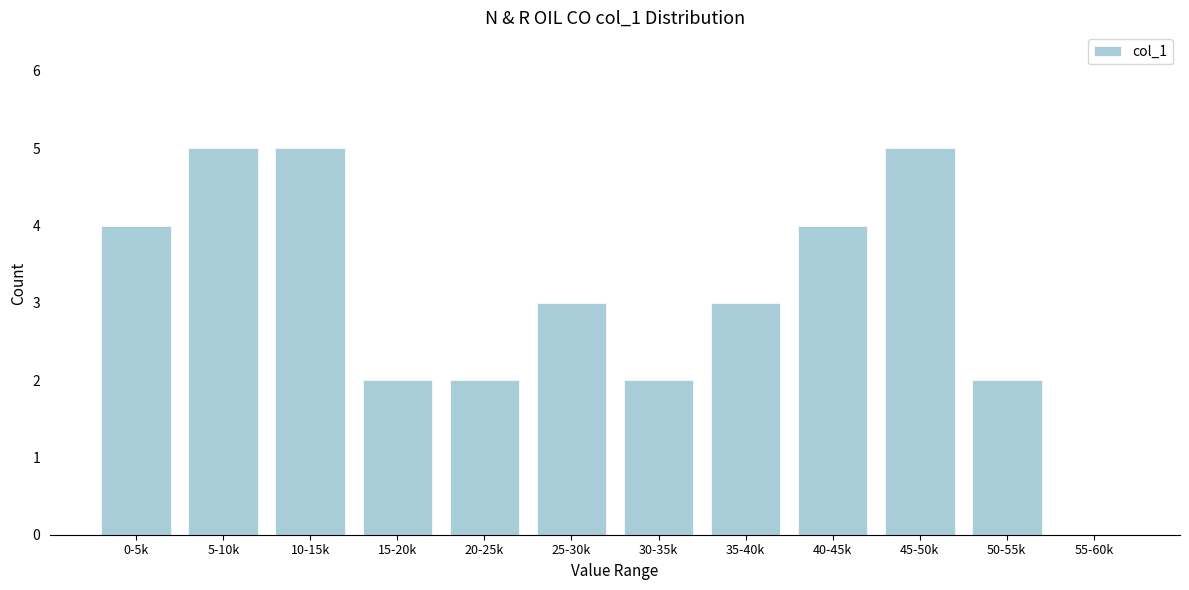

Reading right to left, list all the values displayed in this chart.

55-60k=0	50-55k=2	45-50k=5	40-45k=4	35-40k=3	30-35k=2	25-30k=3	20-25k=2	15-20k=2	10-15k=5	5-10k=5	0-5k=4